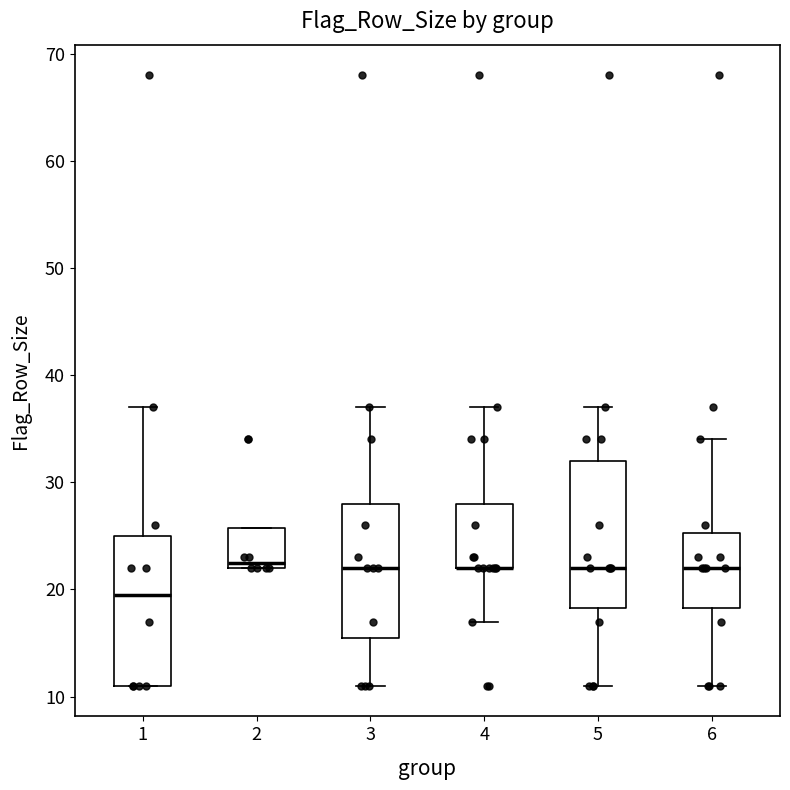

Reading left to right, transcribe this box plot: for each box, give where its median line is, the range the box spans, and where its two whiskers end, as read against the y-axis. The values are not printed on the chart, so give them approximately, as read against the axis.

1: median 20, box 11 to 25, whiskers 11 to 37
2: median 23, box 22 to 26, whiskers 22 to 26
3: median 22, box 16 to 28, whiskers 11 to 37
4: median 22 (drawn on the box's lower edge), box 22 to 28, whiskers 17 to 37
5: median 22, box 18 to 32, whiskers 11 to 37
6: median 22, box 18 to 25, whiskers 11 to 34